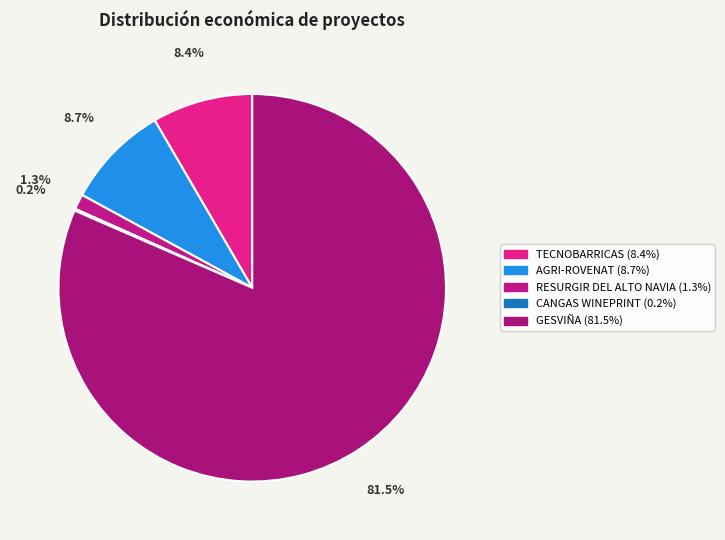

What percentage is the GESVIÑA slice, to the nearest percent?

82%